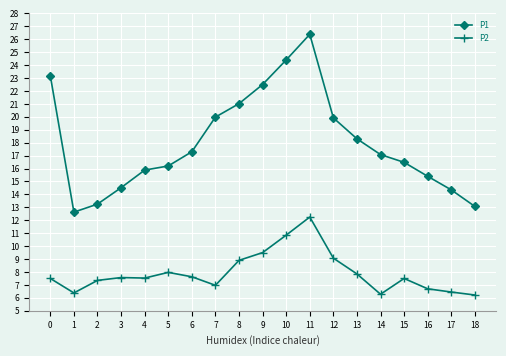

How many distinct data groups are displayed?

2